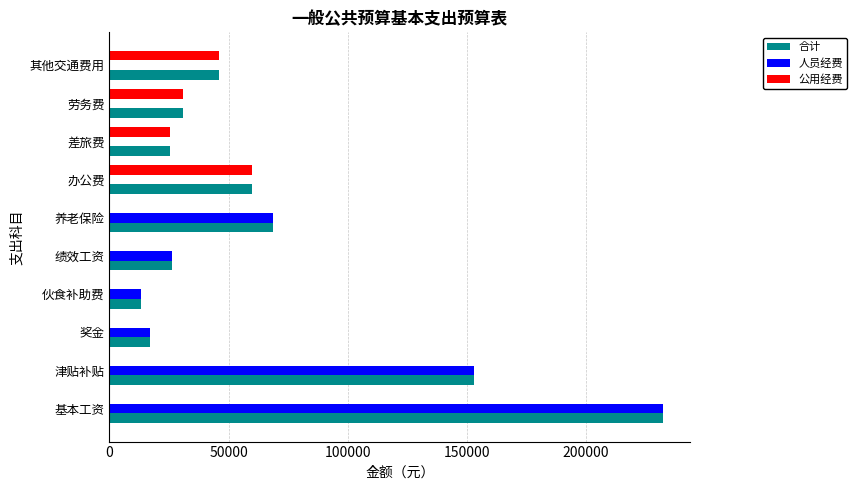

Is the value of 公用经费 at 养老保险 greater than the value of 人员经费 at 绩效工资?

No